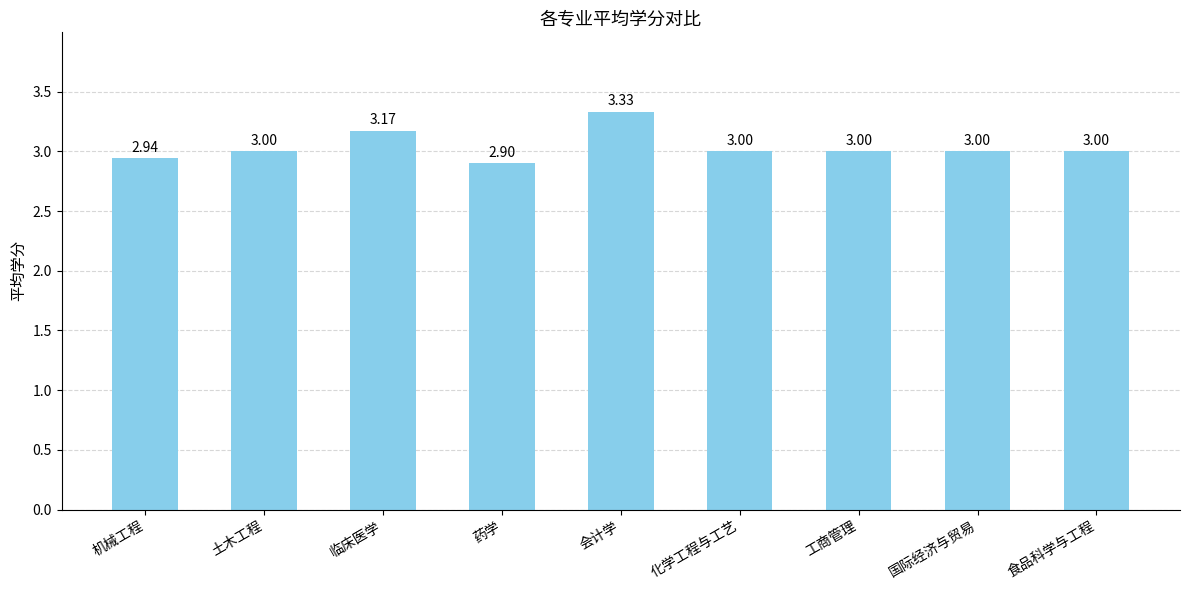

What is the difference between the values at 食品科学与工程 and 会计学?

0.3